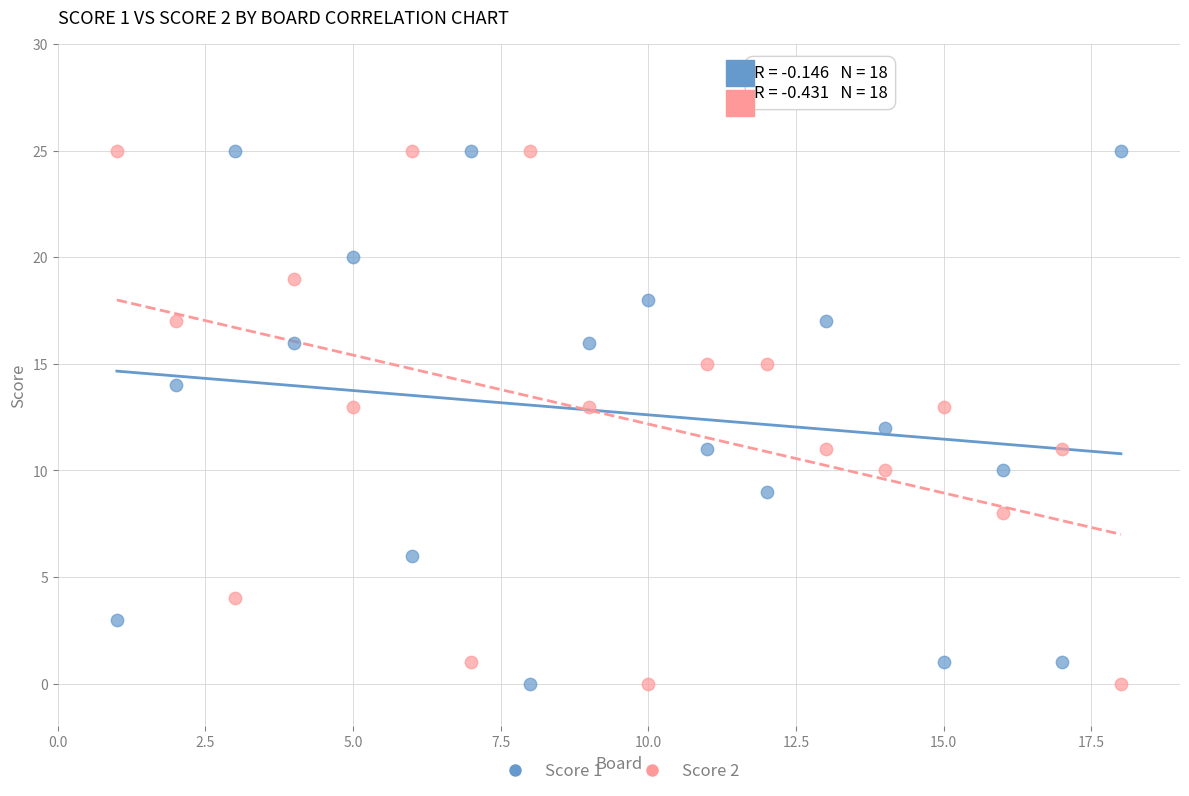

What are all the series names shown in the legend?

Score 1, Score 2